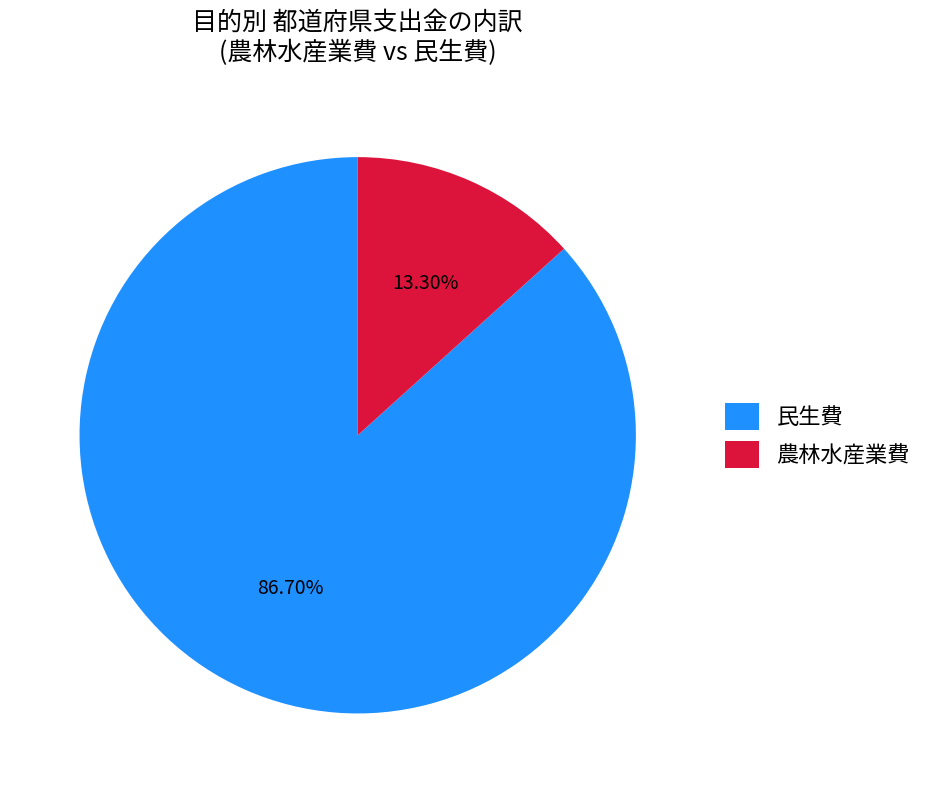

Does 民生費 account for over 50% of the chart?

Yes